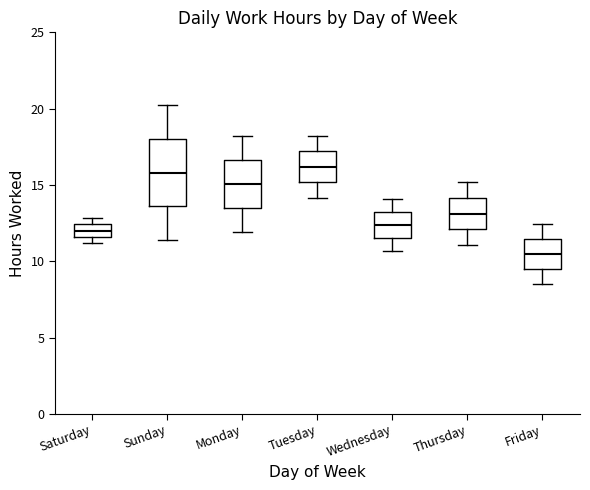

Reading left to right, read every box against the y-axis: the position of its median line, the range the box covers, and the ends of its whiskers. The values are not printed on the chart, so give them approximately, as read against the axis.

Saturday: median 12.0, box 11.5 to 12.5, whiskers 11.0 to 13.0
Sunday: median 16.0, box 13.5 to 18.0, whiskers 11.5 to 20.0
Monday: median 15.0, box 13.5 to 16.5, whiskers 12.0 to 18.0
Tuesday: median 16.0, box 15.0 to 17.0, whiskers 14.0 to 18.0
Wednesday: median 12.5, box 11.5 to 13.0, whiskers 10.5 to 14.0
Thursday: median 13.0, box 12.0 to 14.0, whiskers 11.0 to 15.0
Friday: median 10.5, box 9.5 to 11.5, whiskers 8.5 to 12.5